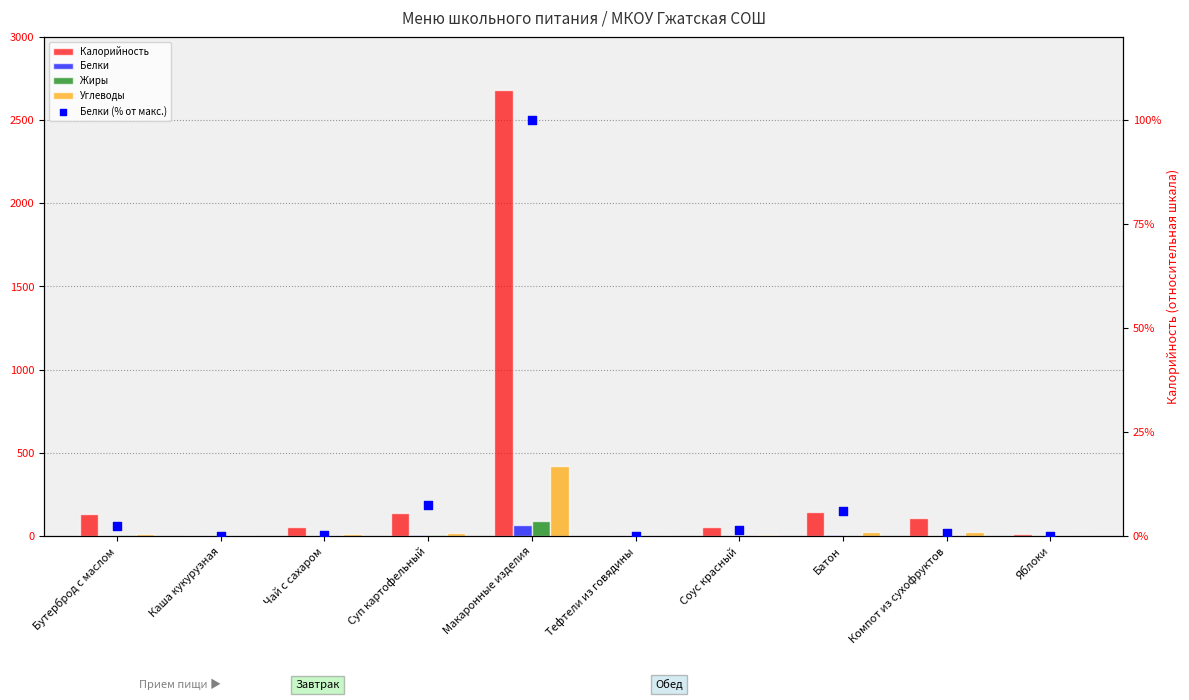

At how many categories does at least one series exceed 1016?

1